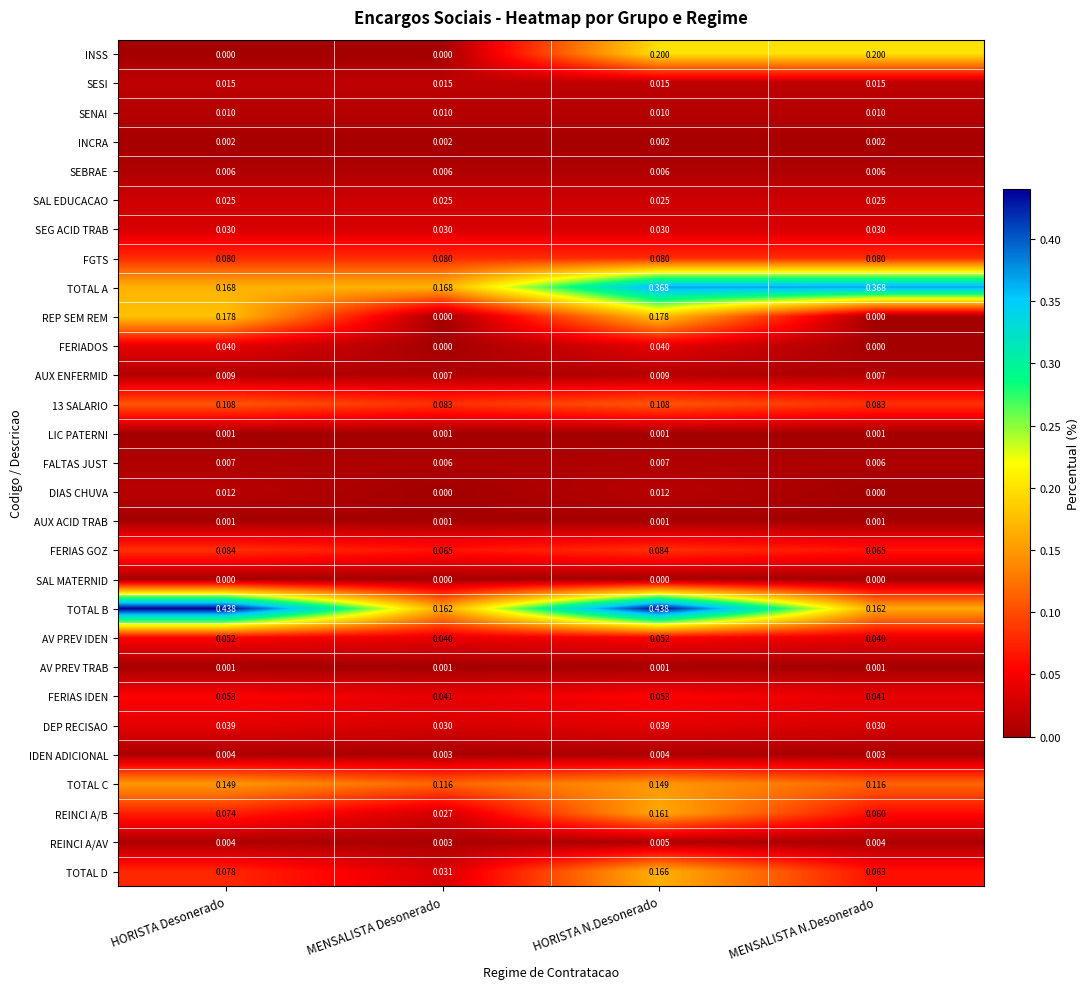

Which series has the widest spread of values?

TOTAL B